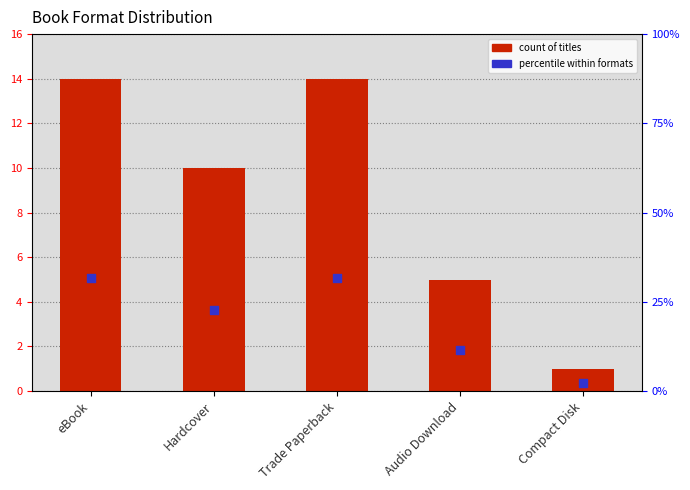

What are all the series names shown in the legend?

count of titles, percentile within formats